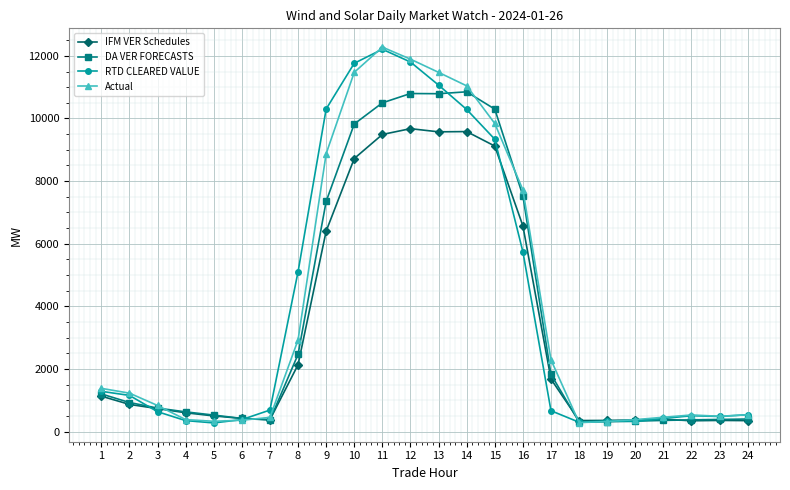

What is the total value across all series at 13?

42906.2